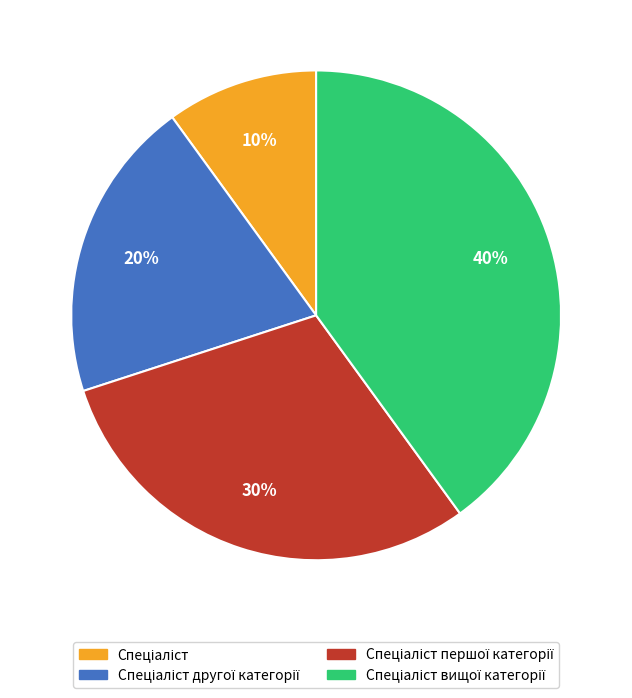

Does any single category account for the majority?

No